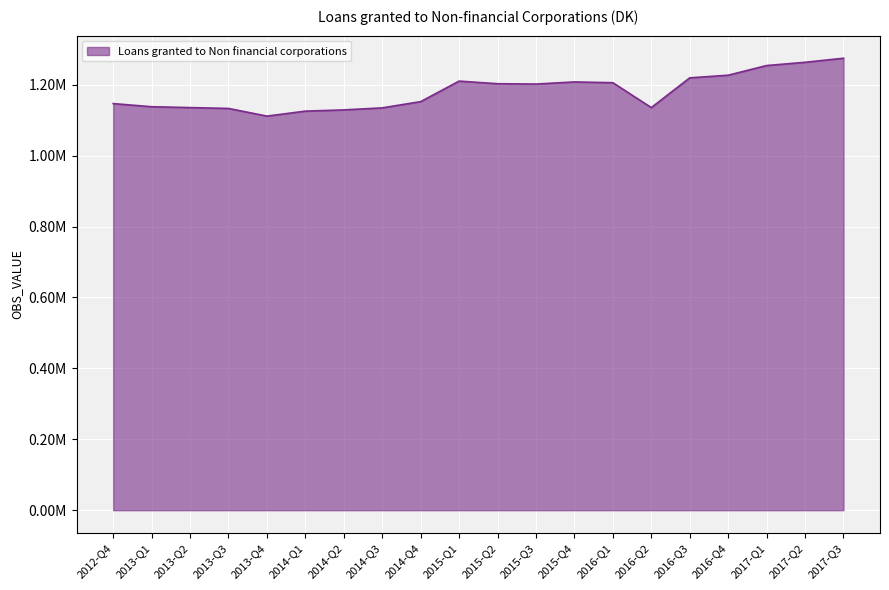

What is the difference between the maximum and minimum values?

163199